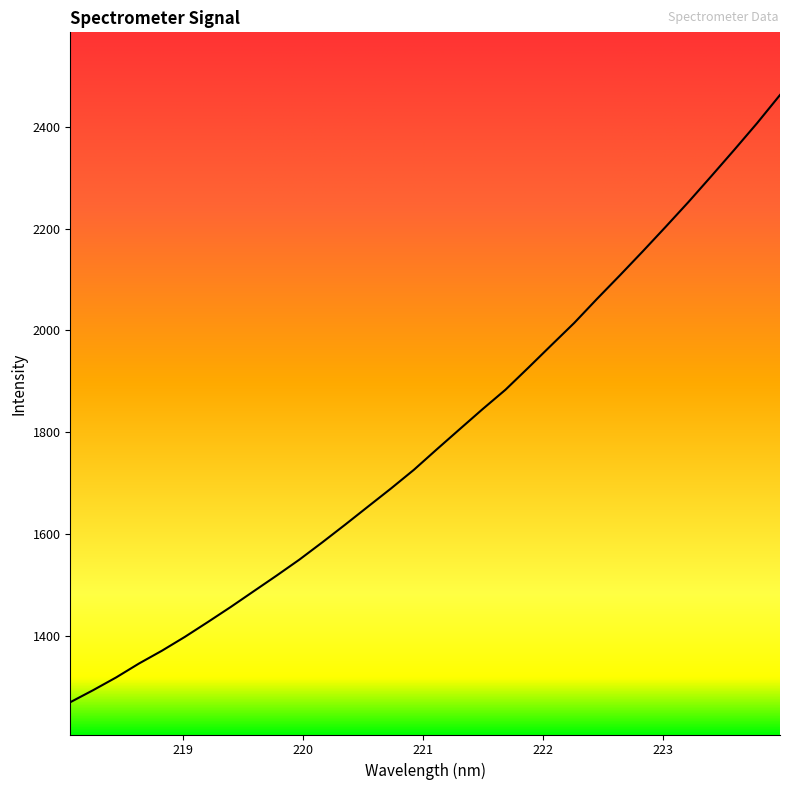

Reading left to right, transcribe all the data shown in this chart.

1269.1	1292.8	1317.8	1345.2	1370.3	1397.5	1426.6	1456.2	1487.1	1517.8	1549.4	1583.3	1618.1	1653.7	1689.2	1725.9	1766.1	1805.7	1845.1	1883.2	1926.6	1970.6	2014.3	2061.7	2108.0	2155.1	2203.3	2252.2	2303.1	2354.6	2407.1	2462.4